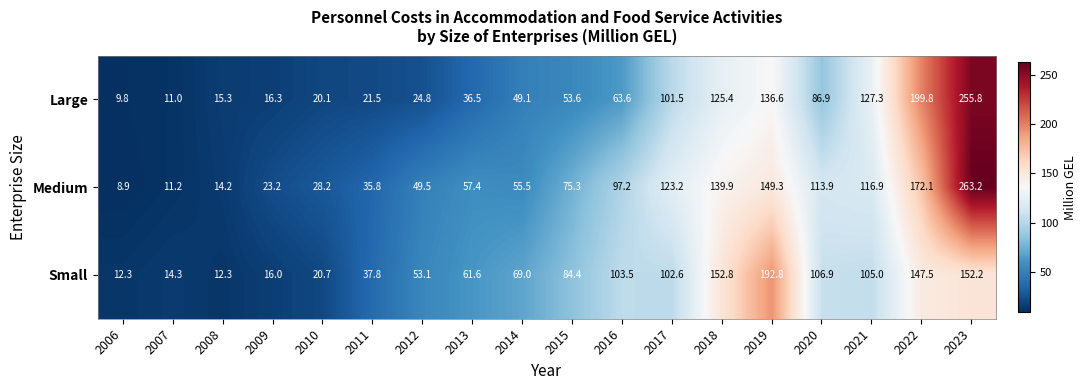

What is the sum of all Large values?

1354.9